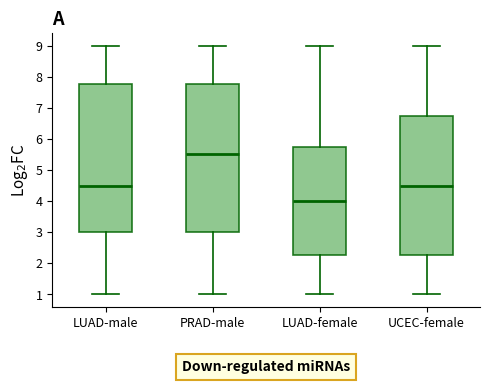

Which box has the lowest median line?

LUAD-female